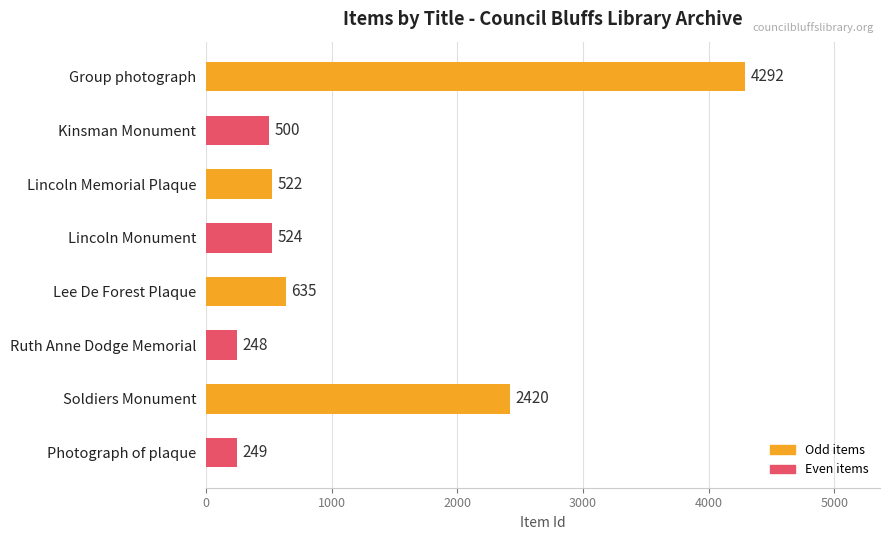

Are the bars horizontal?

Yes